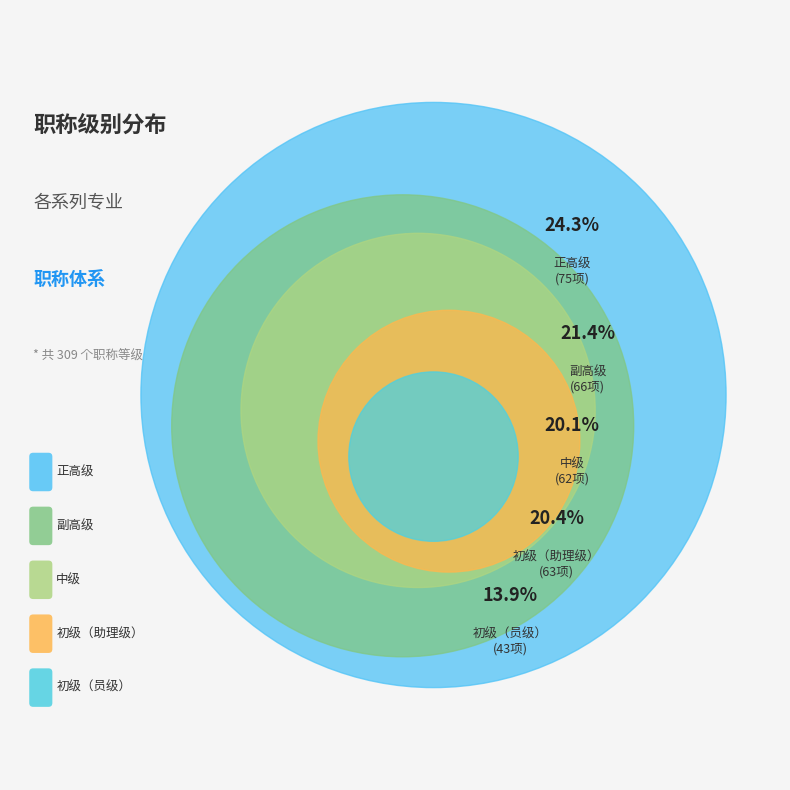

Is it true that 初级（员级） is 14% of the pie?

True